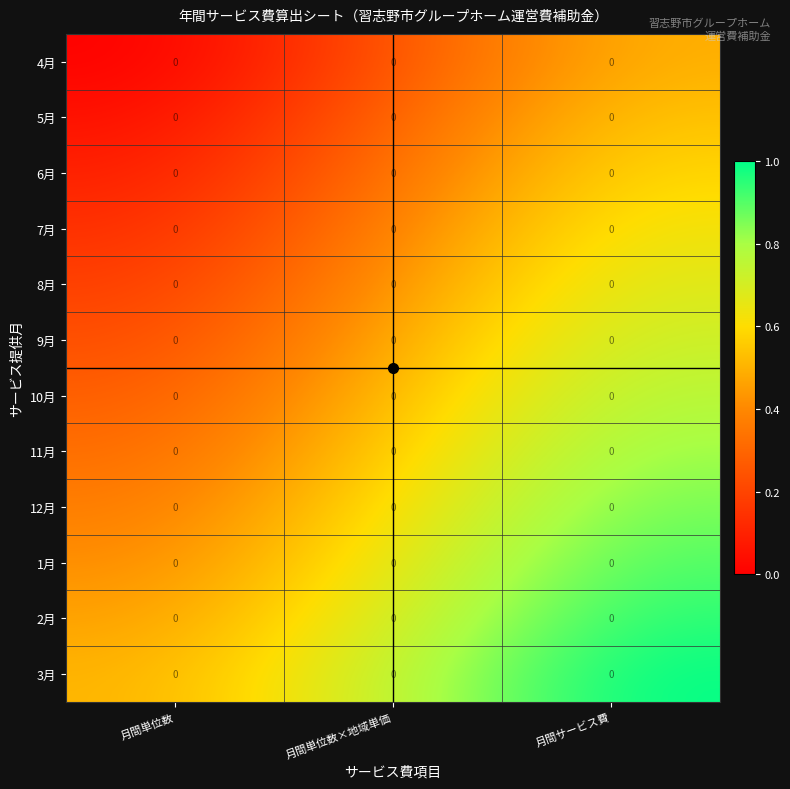

Count the 6月 values in the range 0 to 1.

3